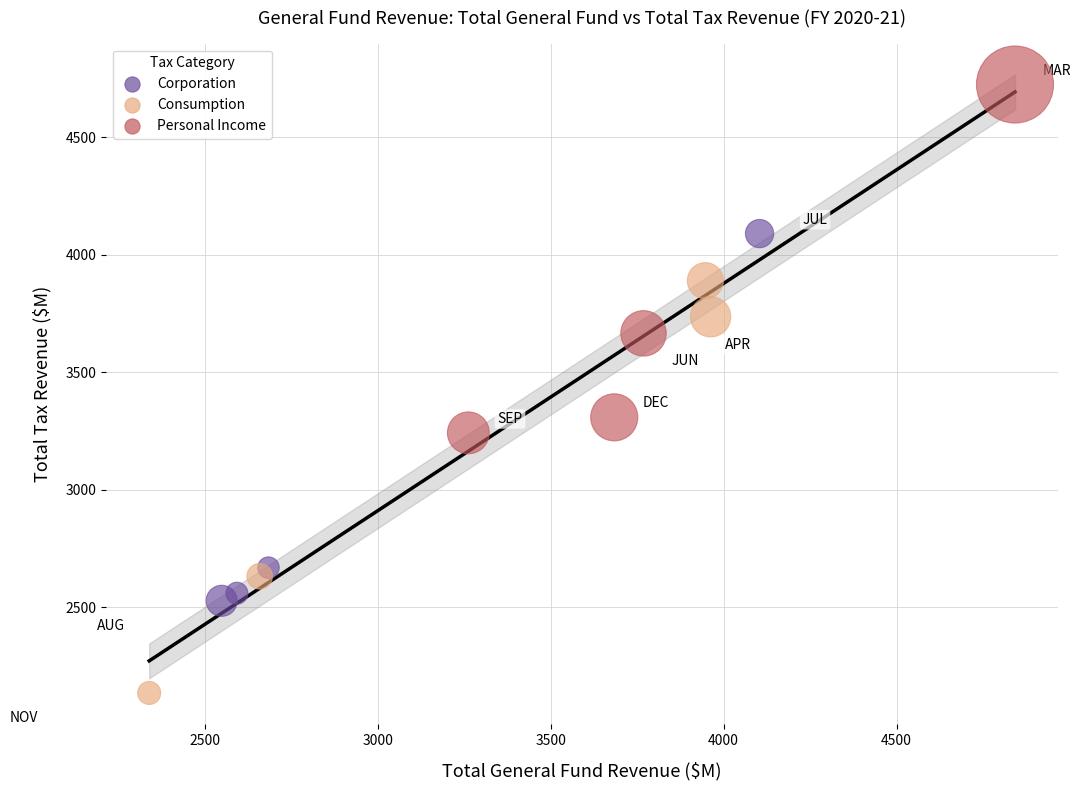

Which series reaches the minimum Y coordinate?

Consumption